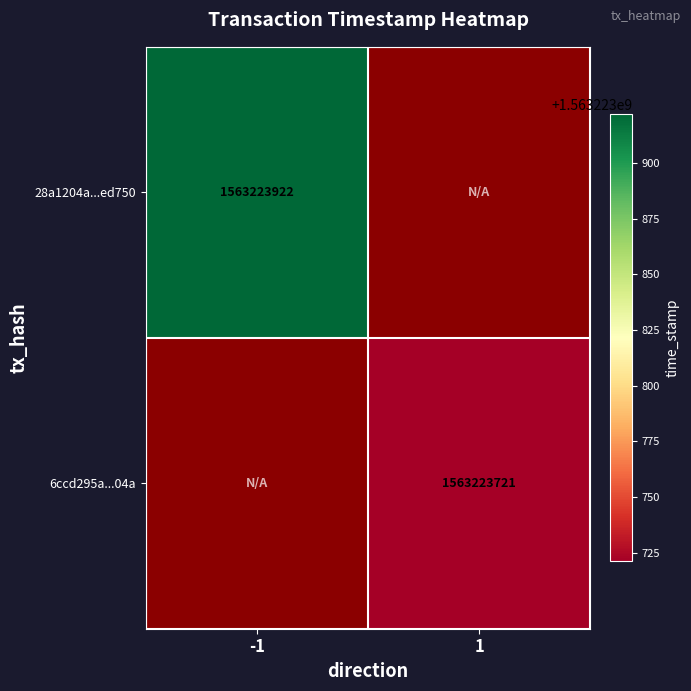

What is the difference between the 6ccd295a711478fa4ae54f102bfd430e707a04a values at direction_-1 and direction_1?

1563223721